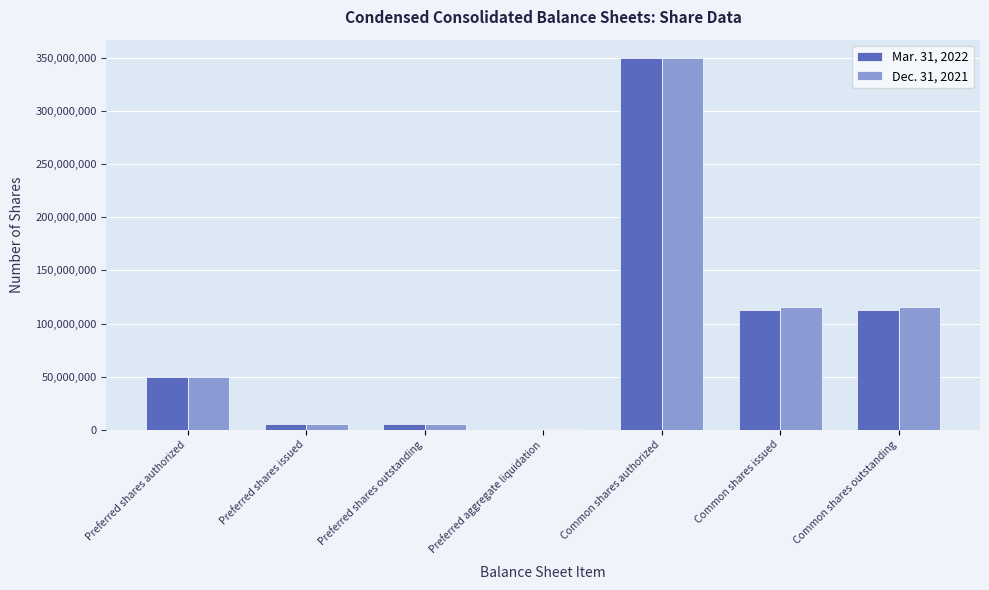

At which label does Dec. 31, 2021 reach its peak?

Common shares authorized